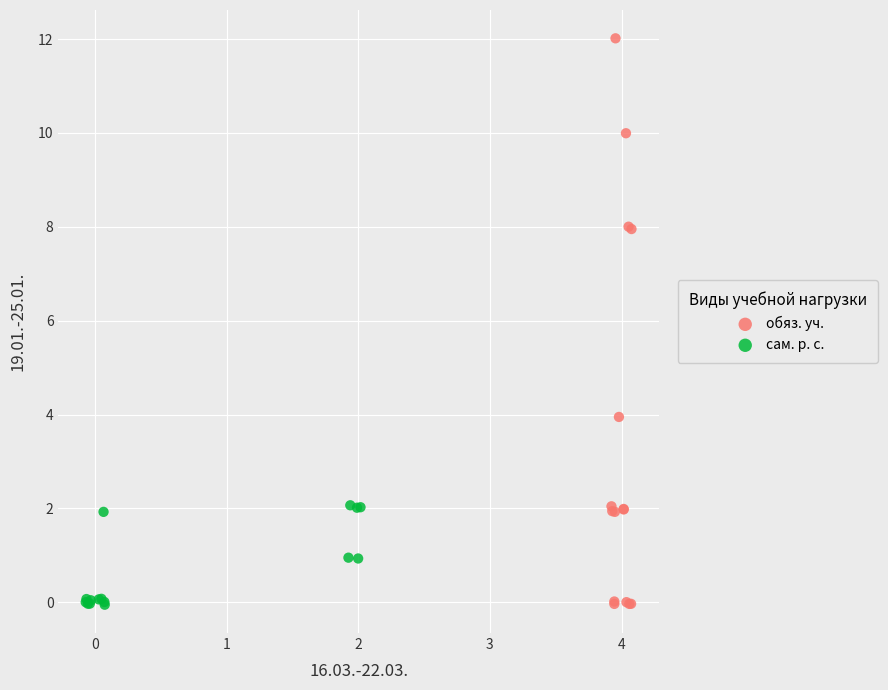

Which series contains the highest Y value?

обяз. уч.